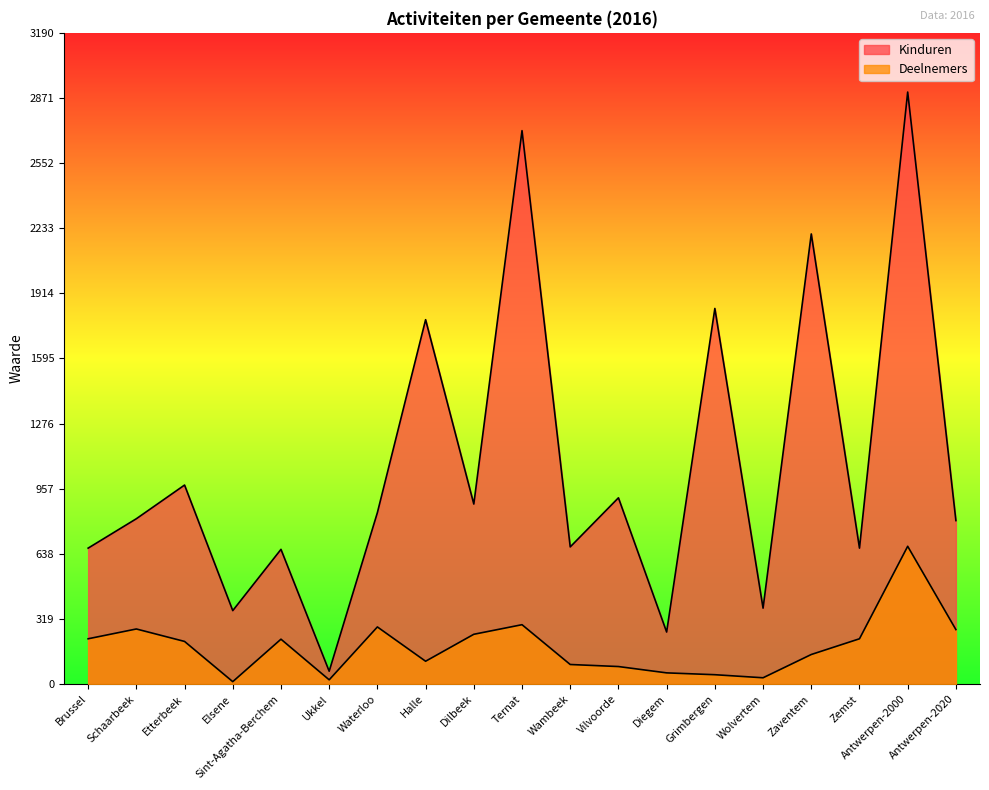

How many values in the Kinduren series exceed 810?

9